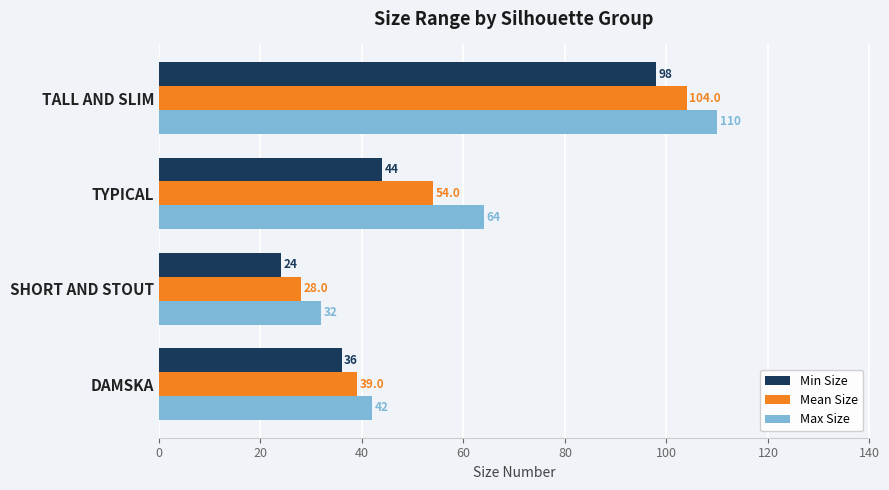

The value of Min Size at TALL AND SLIM is 98. True or false?

True